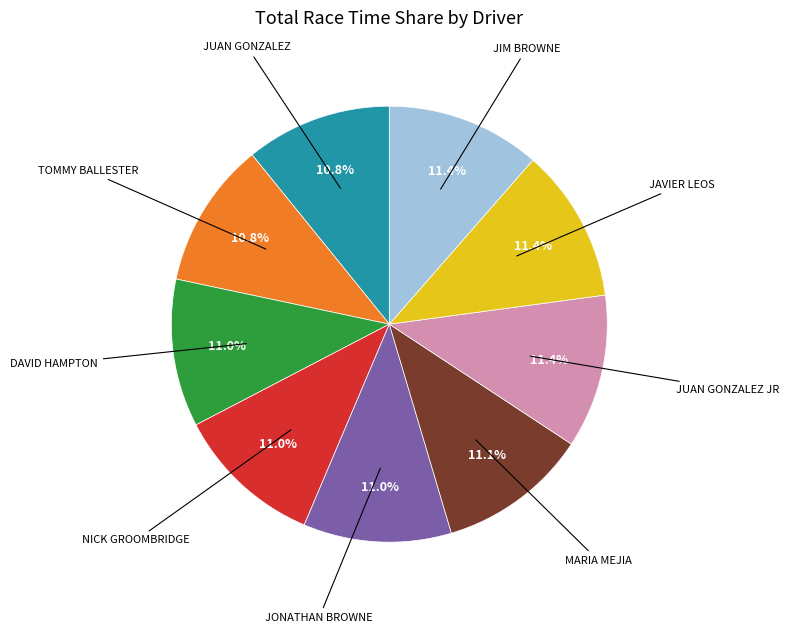

Is there a majority slice in this chart?

No